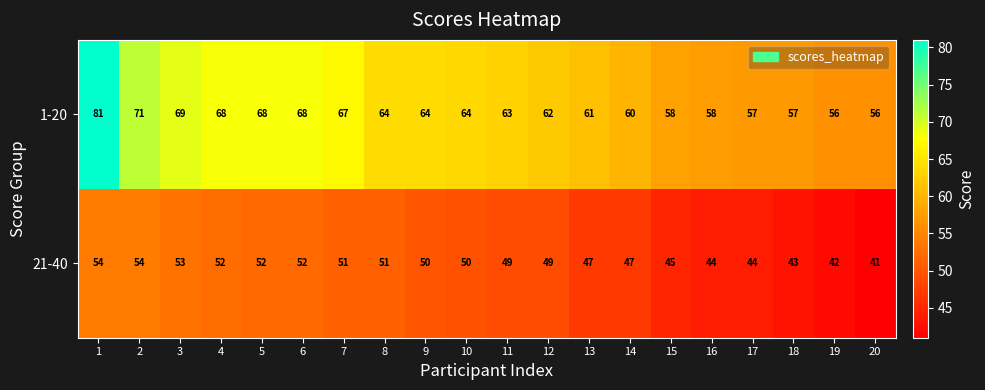

What is the difference between the second highest and minimum values in the 1-20 series?

15